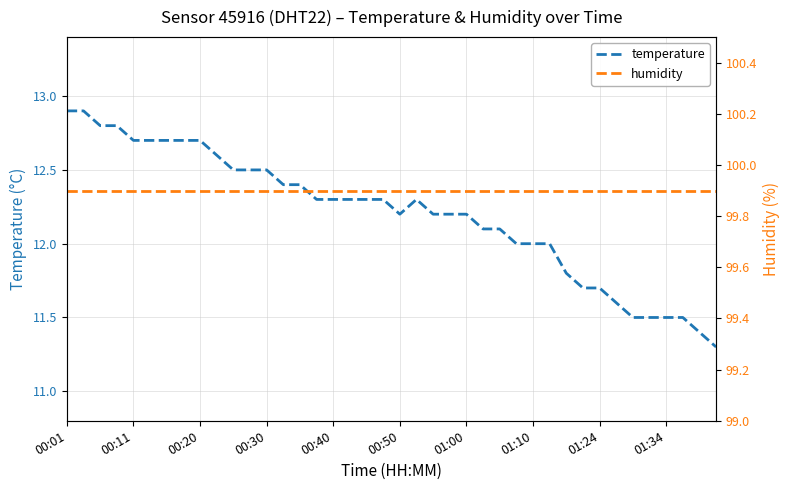

What is the highest value of the temperature series?

12.9